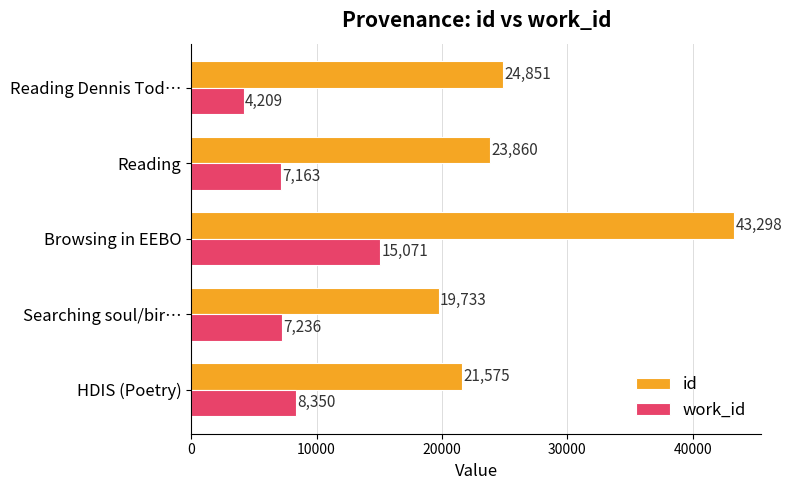

At Searching soul/bir…, list the series in order from smallest to largest.

work_id, id